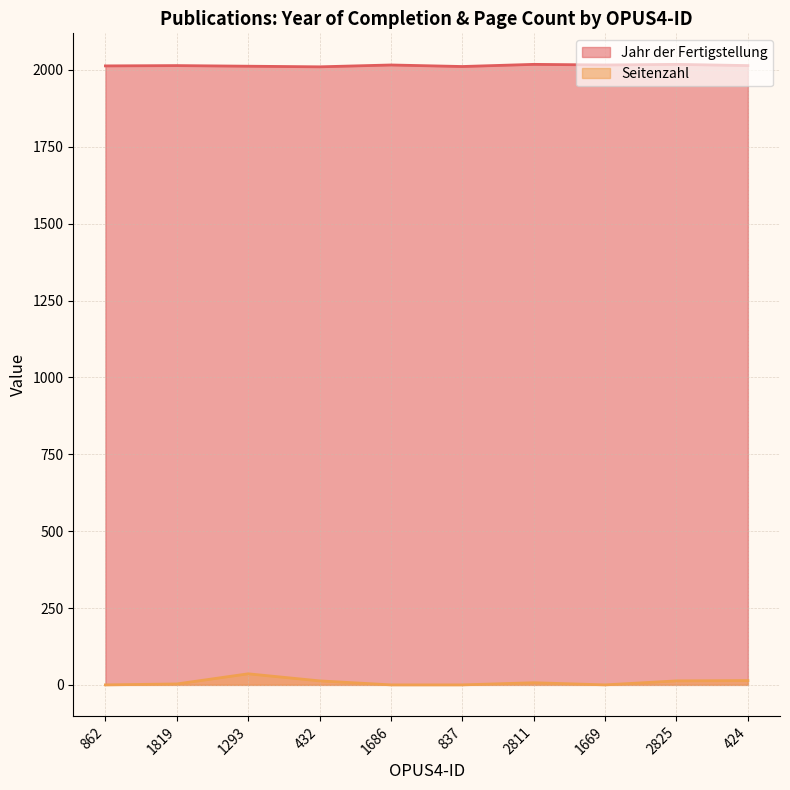

Reading left to right, transcribe all the data shown in this chart.

Jahr der Fertigstellung: 2013	2014	2012	2010	2016	2011	2018	2016	2018	2014
Seitenzahl: 0	3	36	13	0	0	7	0	13	14